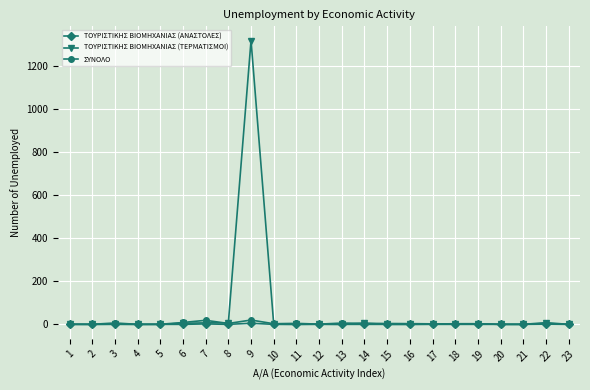

The value of ΤΟΥΡΙΣΤΙΚΗΣ ΒΙΟΜΗΧΑΝΙΑΣ (ΤΕΡΜΑΤΙΣΜΟΙ) at 9 is 1316.0. True or false?

True